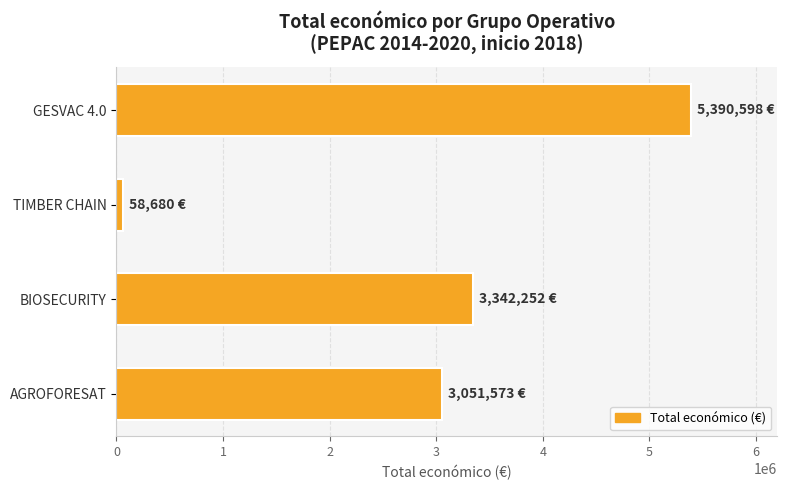

Which category has the lowest value across all series?

TIMBER CHAIN